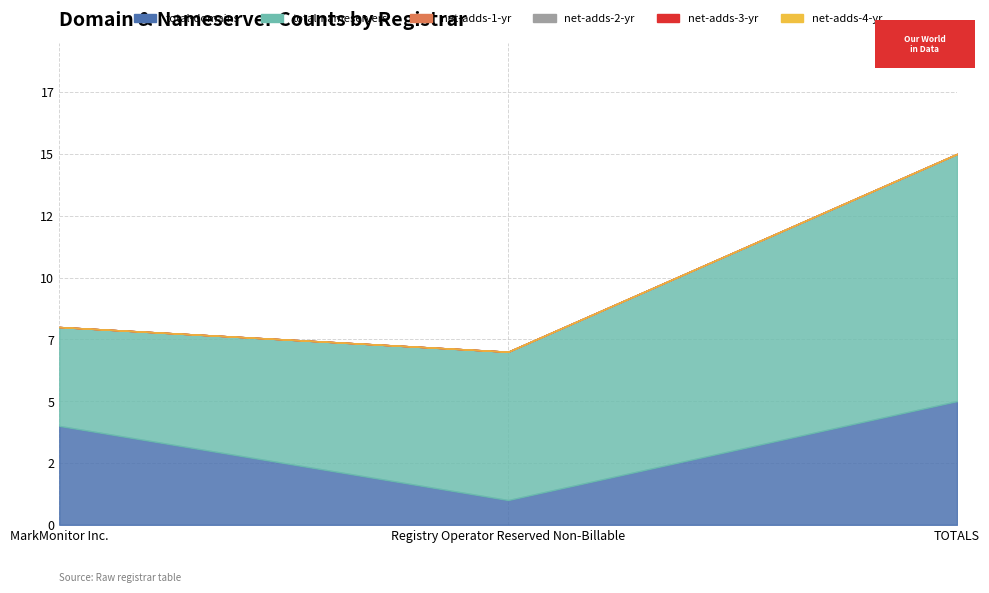

Reading left to right, what are all the values shown in this chart?

total-domains: 4	1	5
total-nameservers: 4	6	10
net-adds-1-yr: 0	0	0
net-adds-2-yr: 0	0	0
net-adds-3-yr: 0	0	0
net-adds-4-yr: 0	0	0